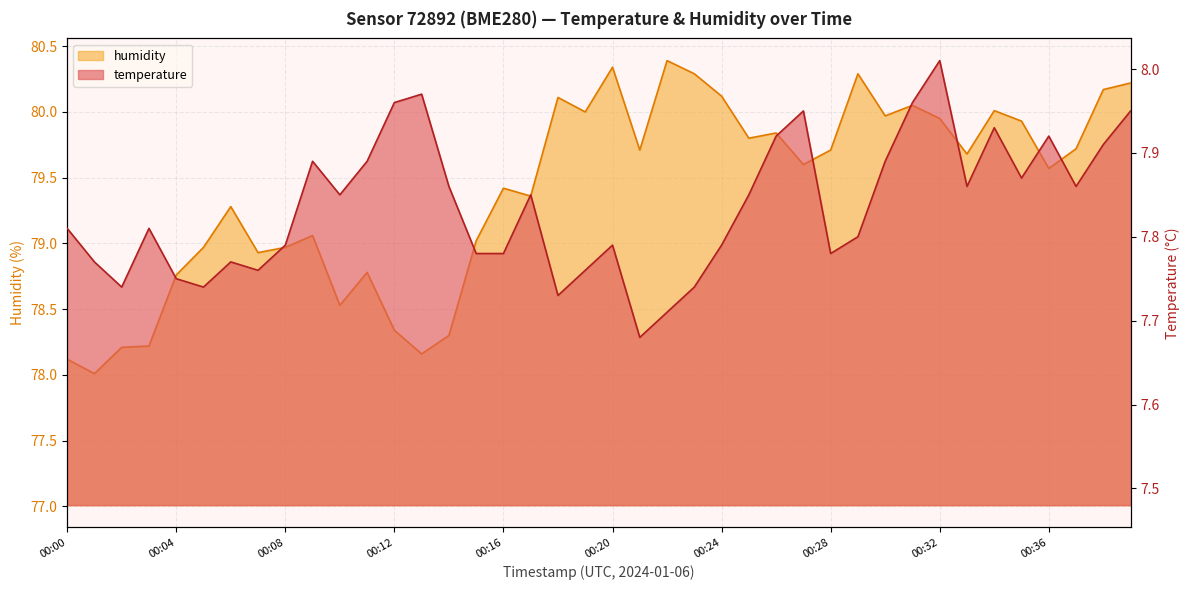

What is the value of the temperature point at the 31st from the left?

7.9